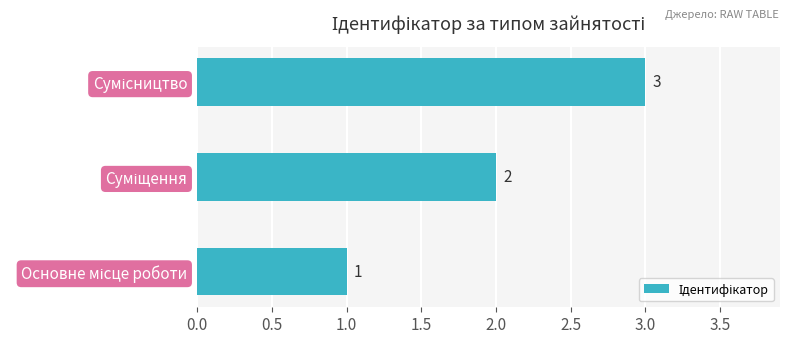

Count the values in the range 1 to 3.

3